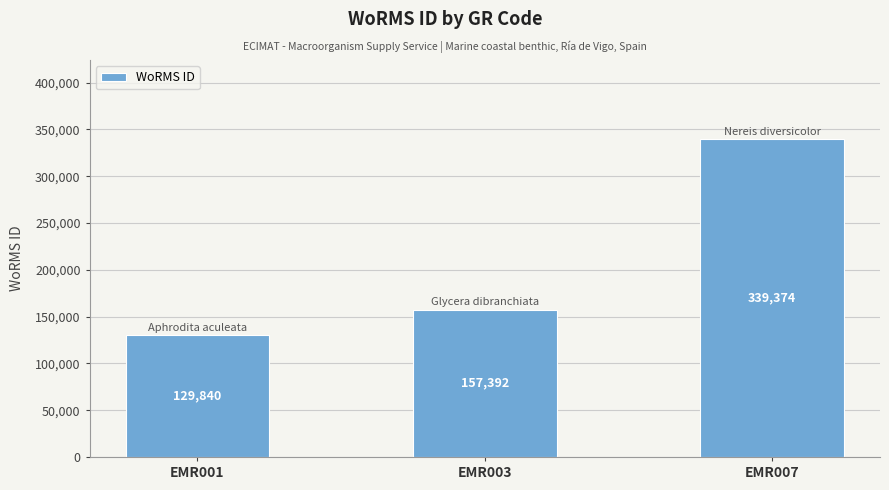

Reading right to left, extract all data points from this chart.

339374	157392	129840